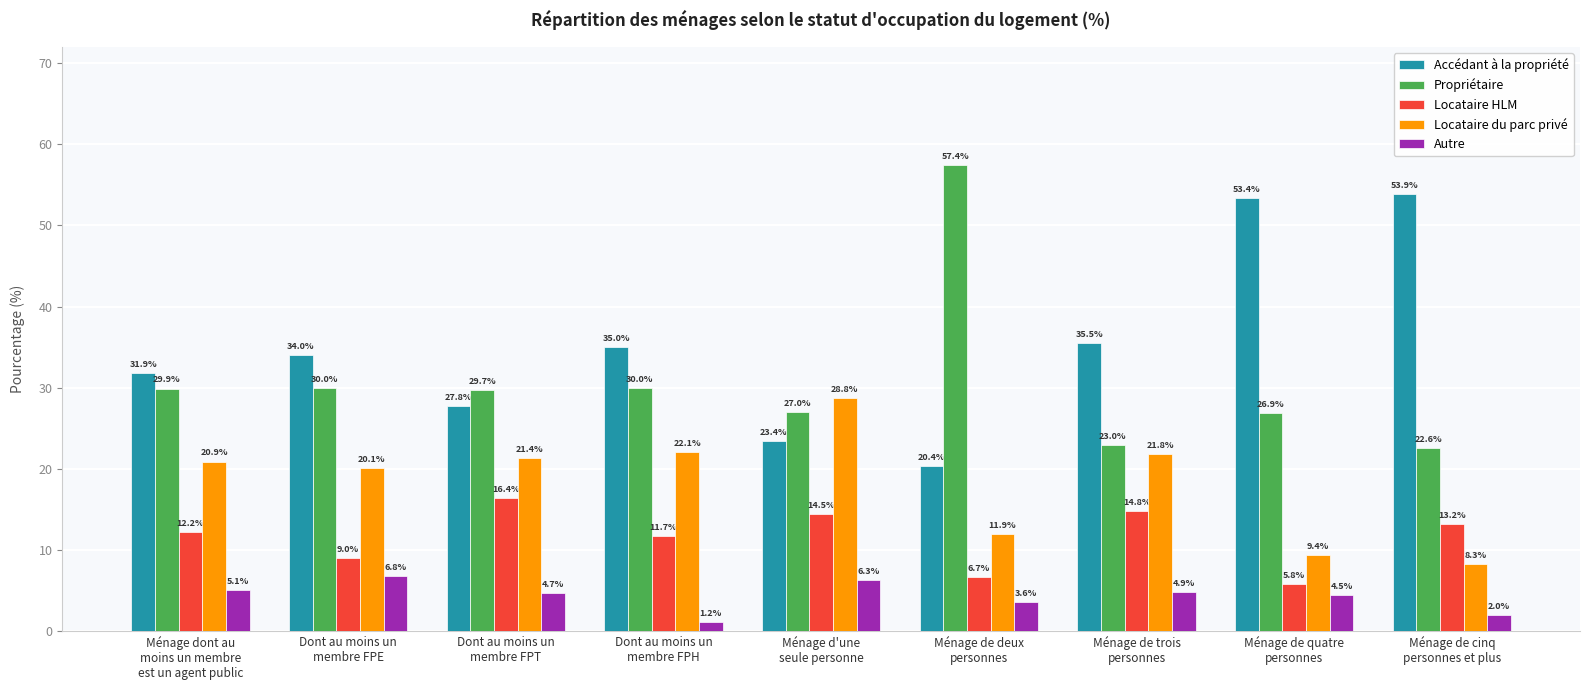

What position from the left is Ménage de deux
personnes?

6